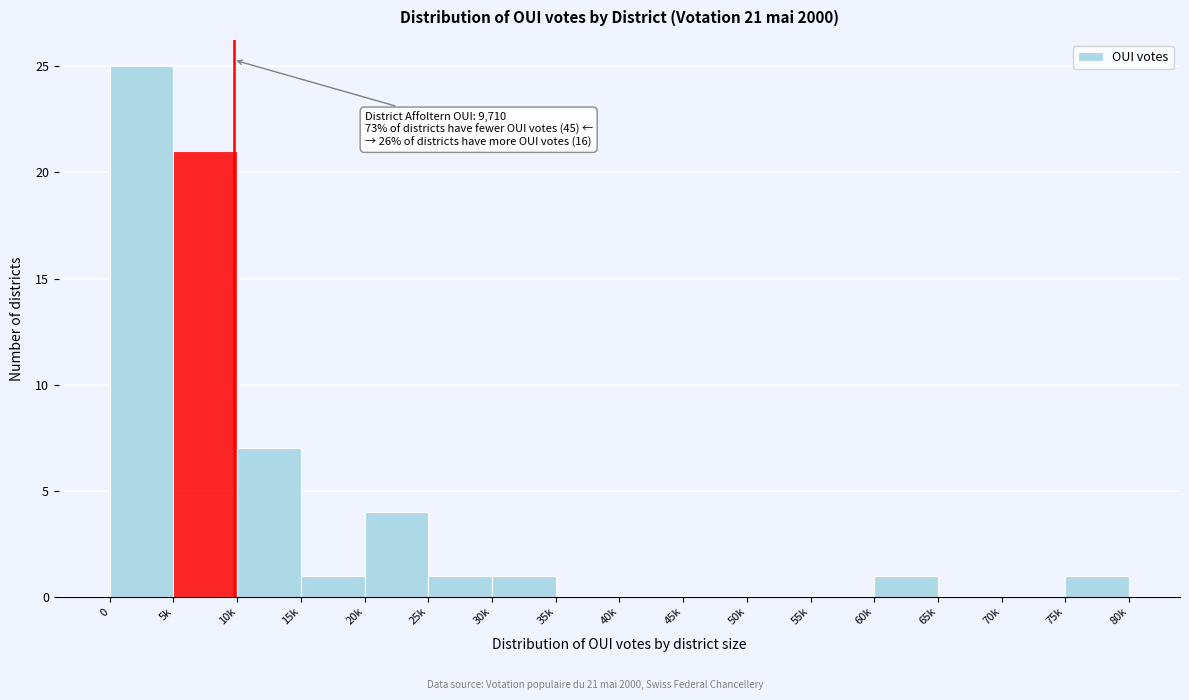

Reading left to right, what are all the values shown in this chart?

0=25	5k=21	10k=7	15k=1	20k=4	25k=1	30k=1	35k=0	40k=0	45k=0	50k=0	55k=0	60k=1	65k=0	70k=0	75k=1